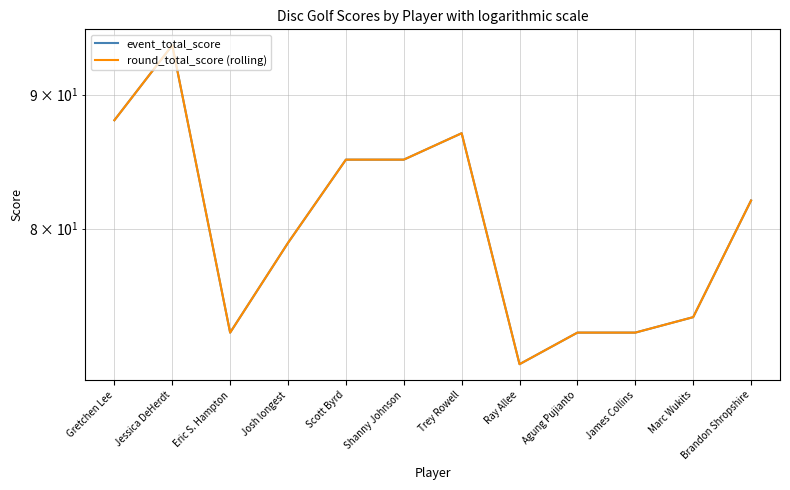

In round_total_score (rolling), how many points are higher than both neighbors (excluding endpoints)?

2